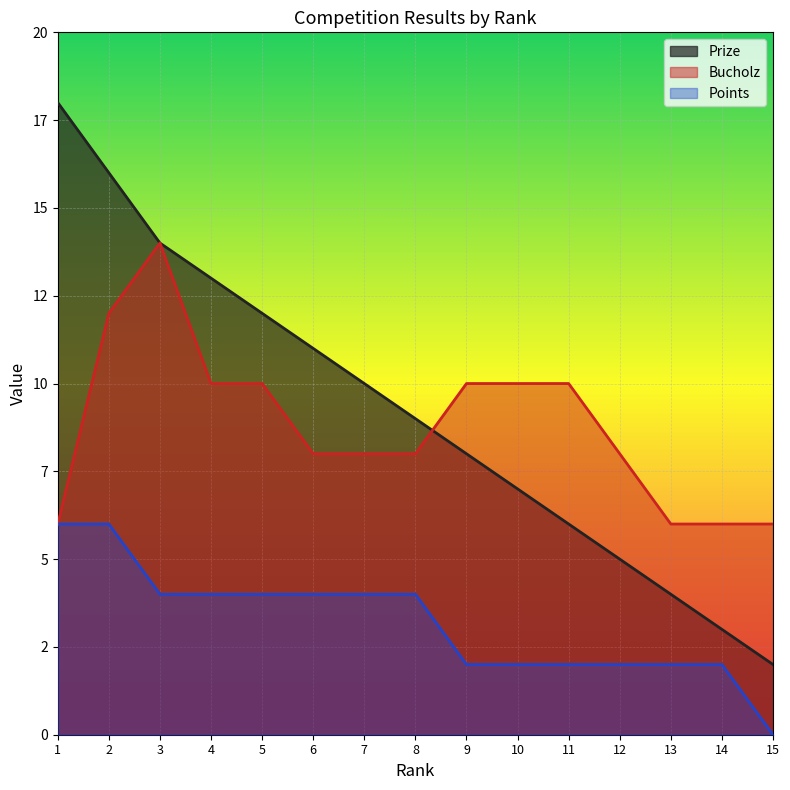

At which label is Prize closest to 10?

7